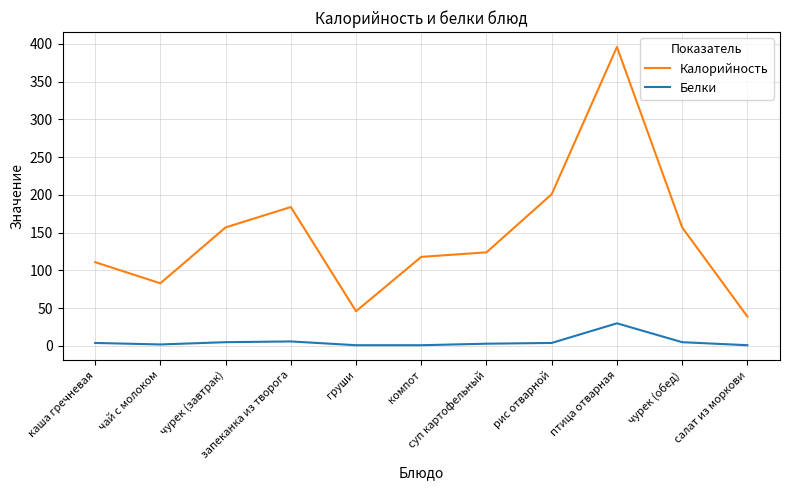

True or false: Белки and Калорийность cross at least once.

False